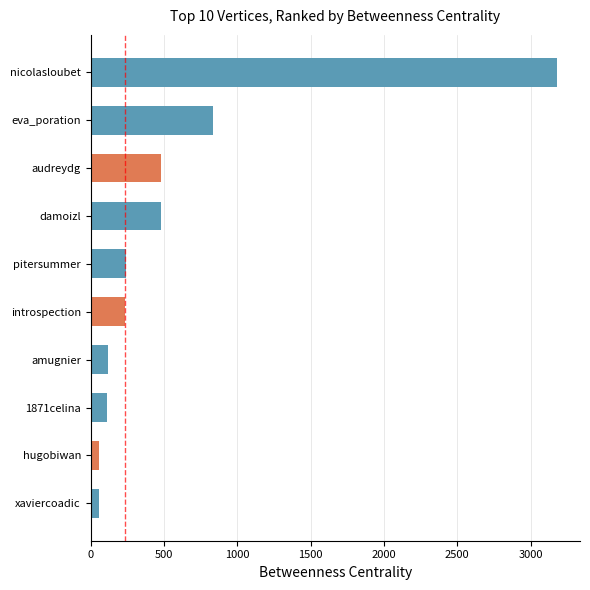

Does the chart contain stacked bars?

No